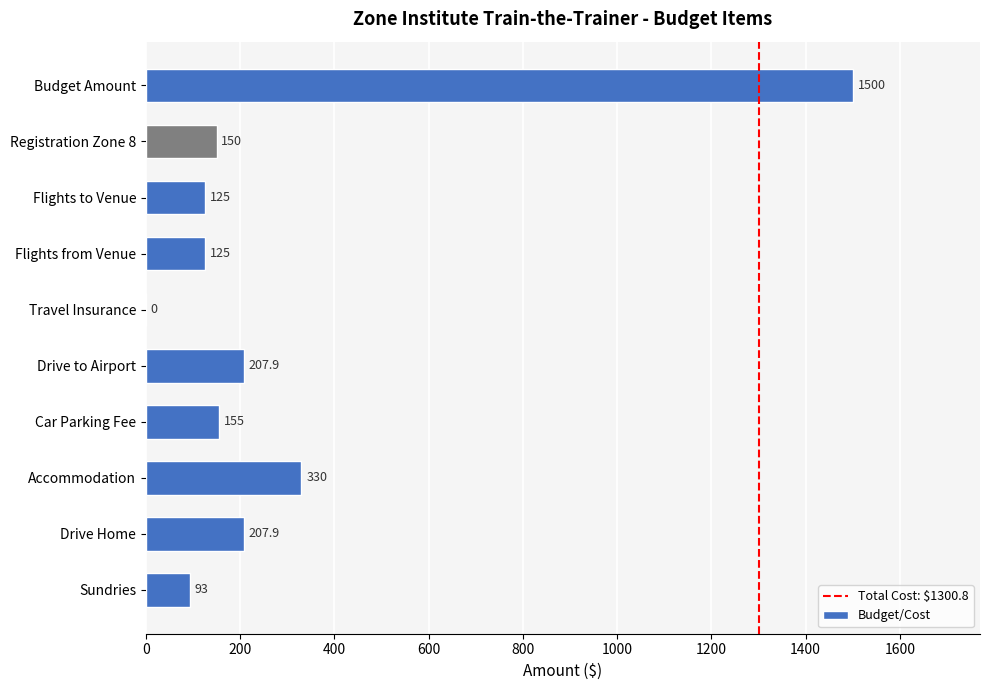

What is the change in value from Drive Home to Sundries?

-114.9